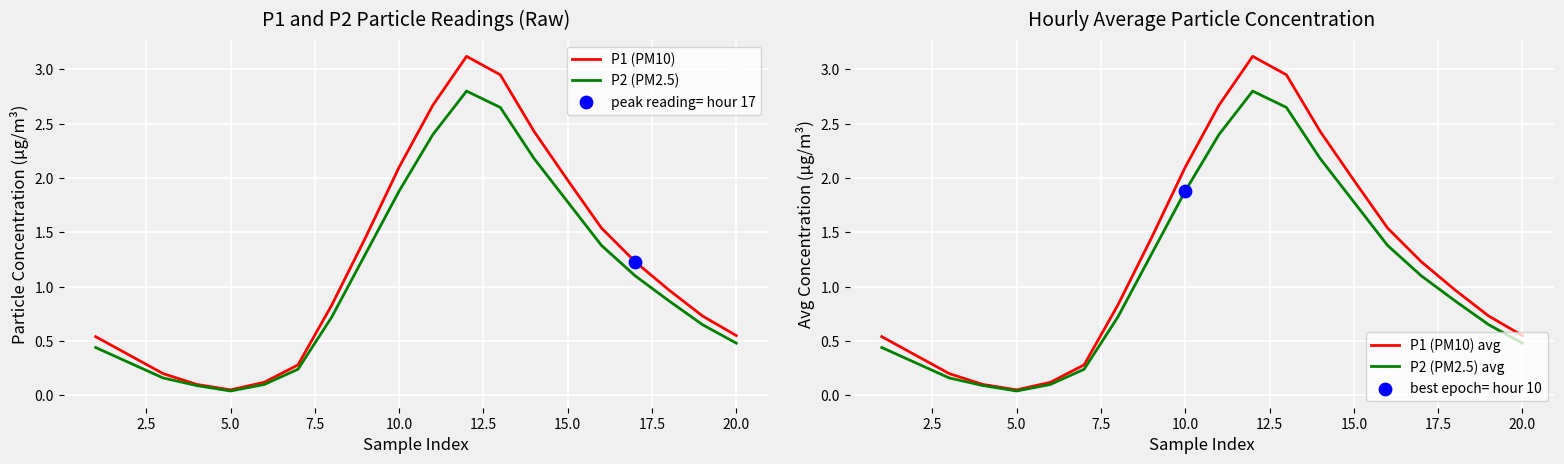

Which series has the widest spread of Y values?

P1 (PM10)